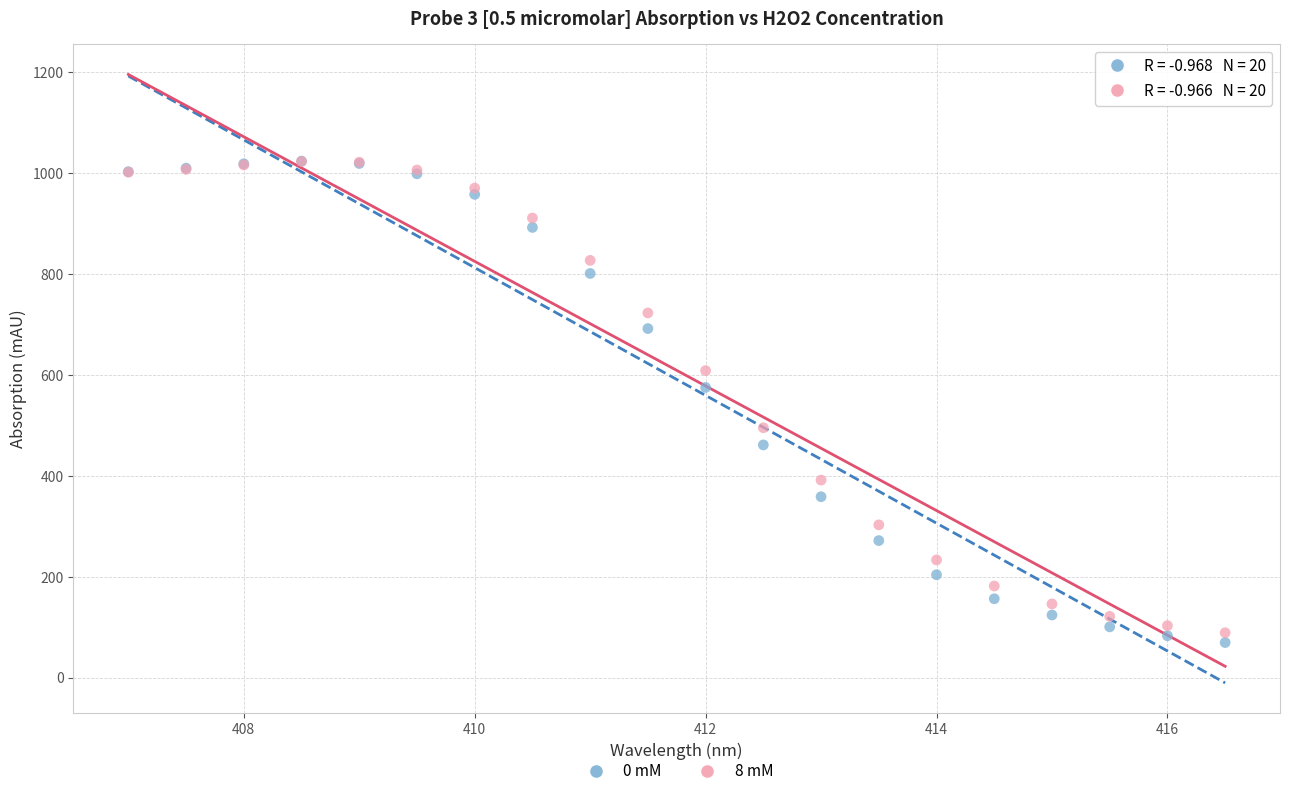

What are all the series names shown in the legend?

0 mM, 8 mM